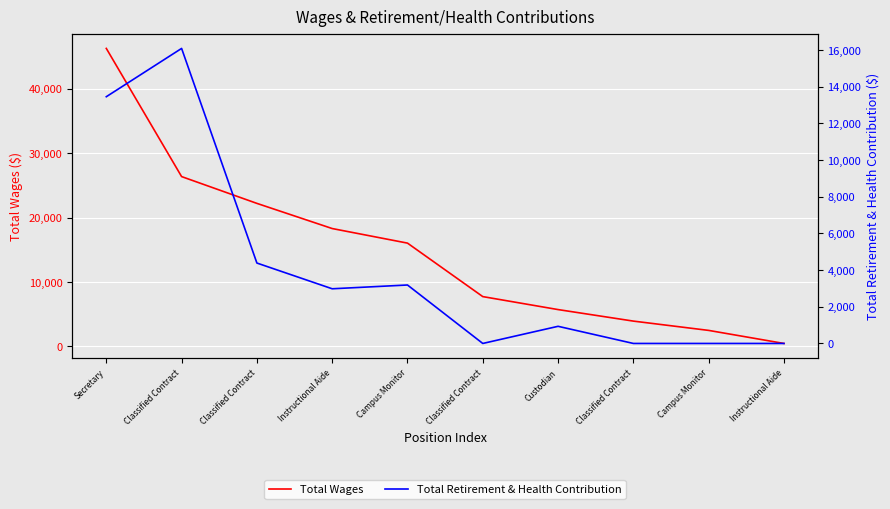

What is the difference between the highest and lowest values at Campus Monitor?

12857